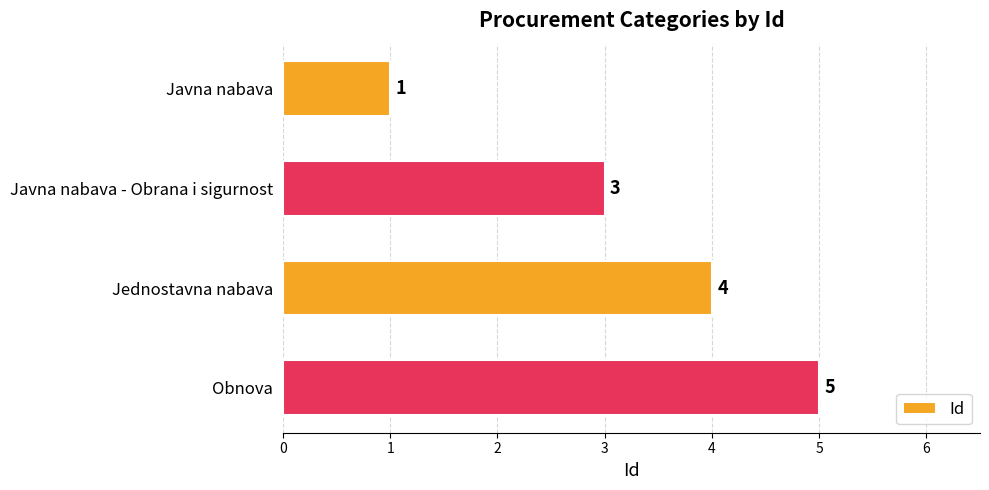

Count the values in the range 3 to 5.

3